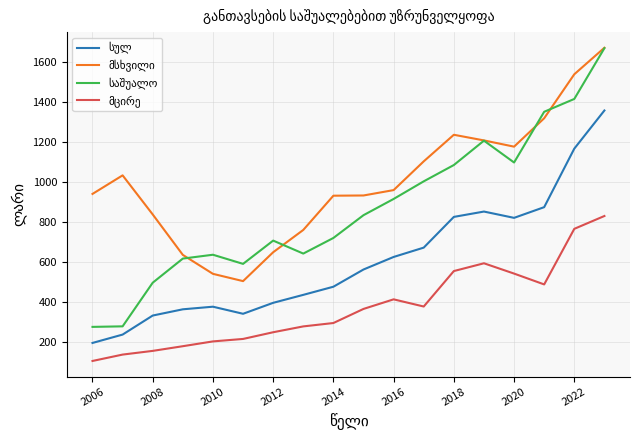

What is the smallest value displayed?

106.6